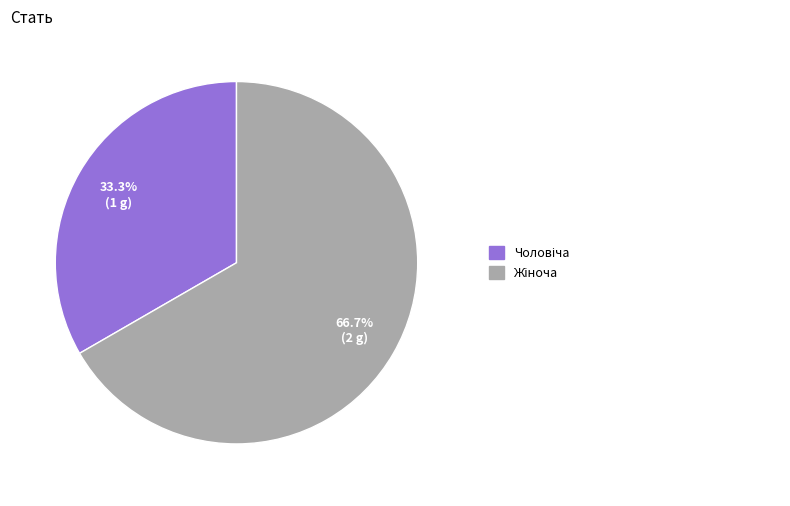

Does any single category account for the majority?

Yes